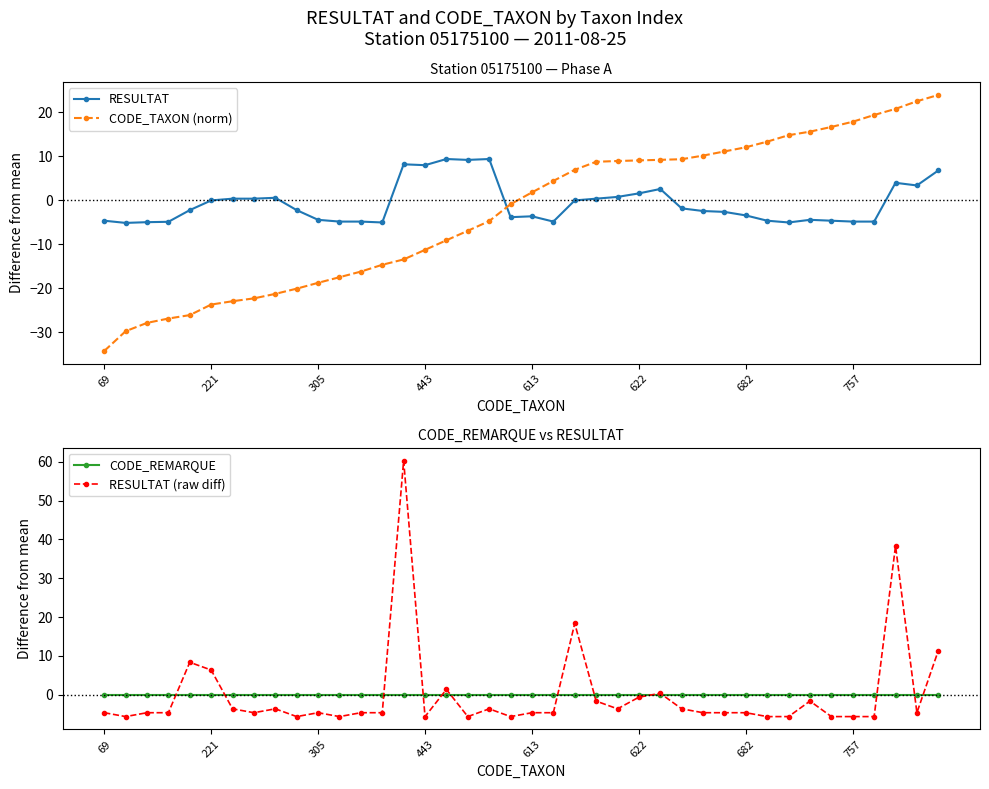

How many categories are shown in the chart?

40